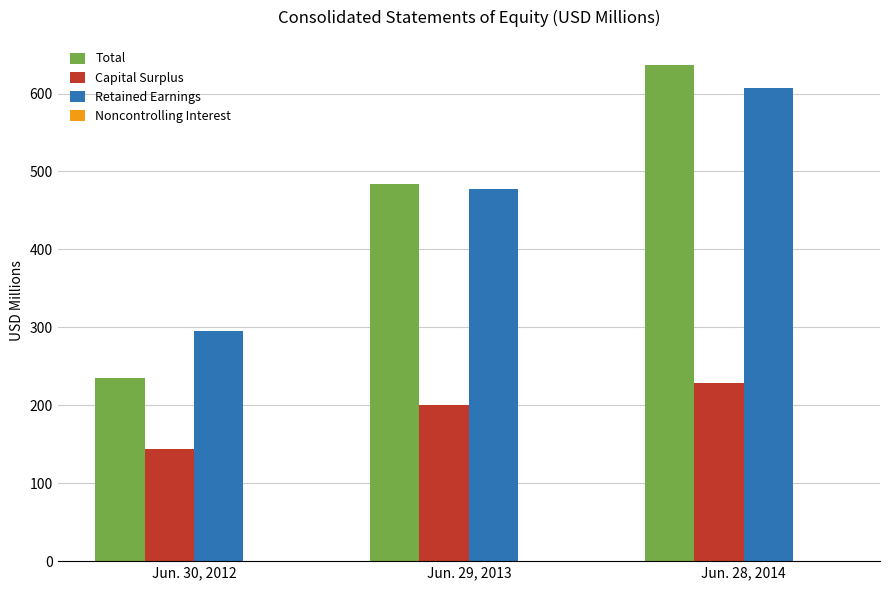

How many bars are there in each group?

3